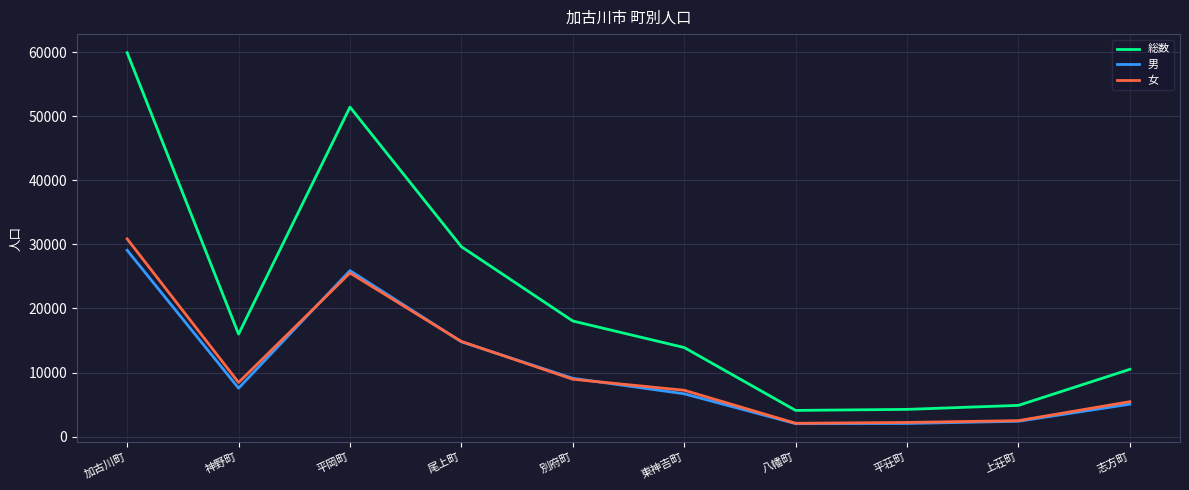

Count the number of categories in the chart.

10